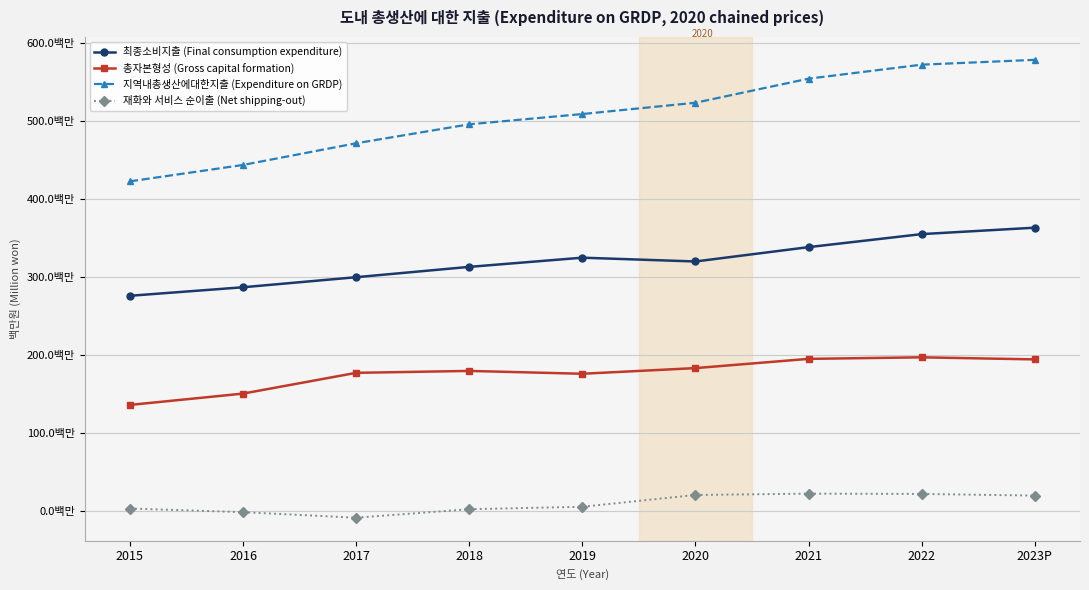

What is the greatest value displayed?

578124323